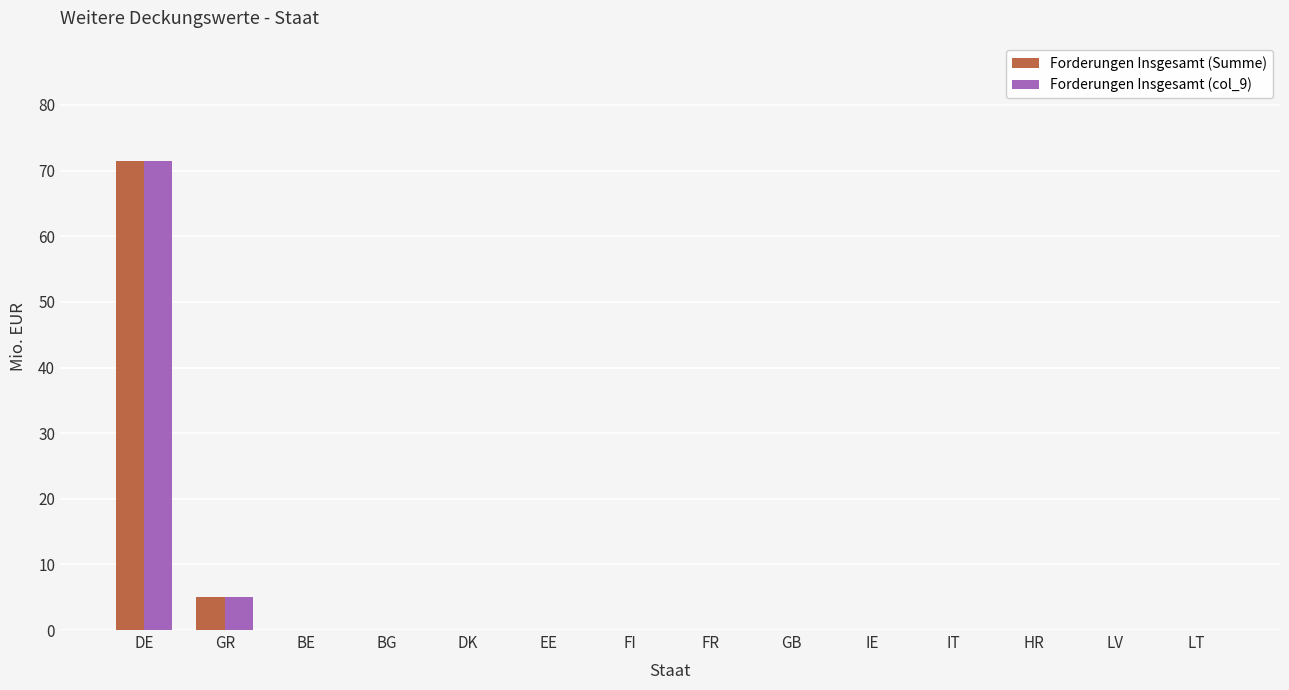

Are the bars grouped side by side (vs. stacked)?

Yes